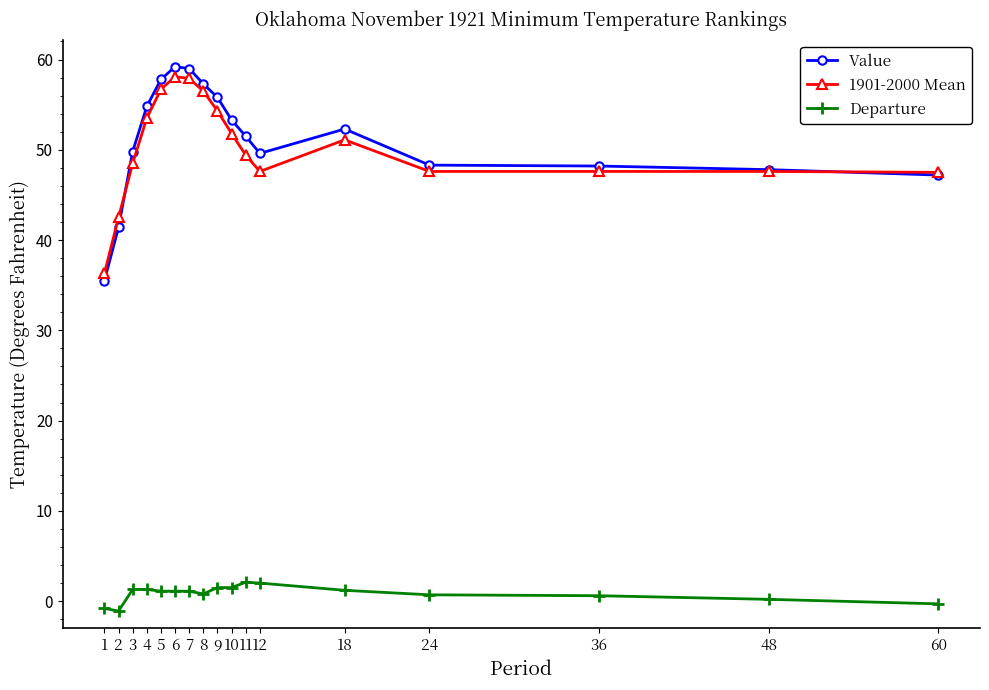

What is the difference between the maximum and minimum values in the 1901-2000 Mean series?

21.8